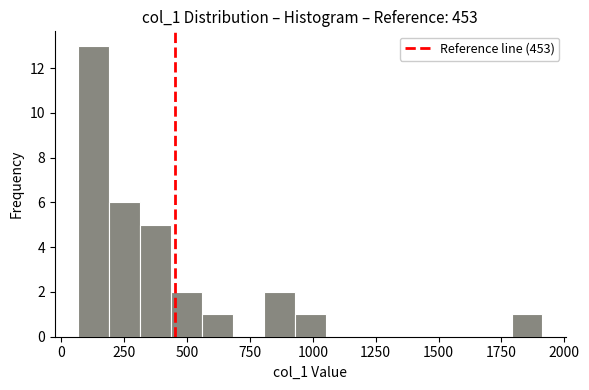

Around what value on the x-axis is the tallest bar? Give the approximate position of its centre, as read against the axis.

150